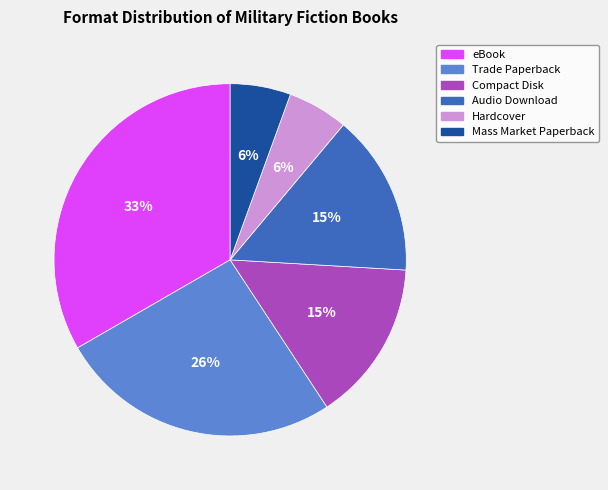

Between Trade Paperback and Mass Market Paperback, which is larger?

Trade Paperback